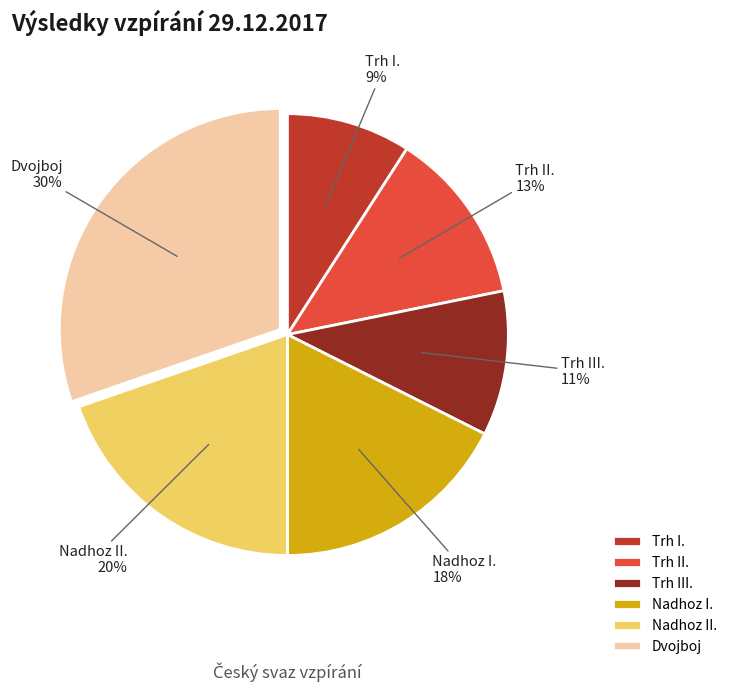

To the nearest percent, what percentage of the pie is Nadhoz I.?

18%